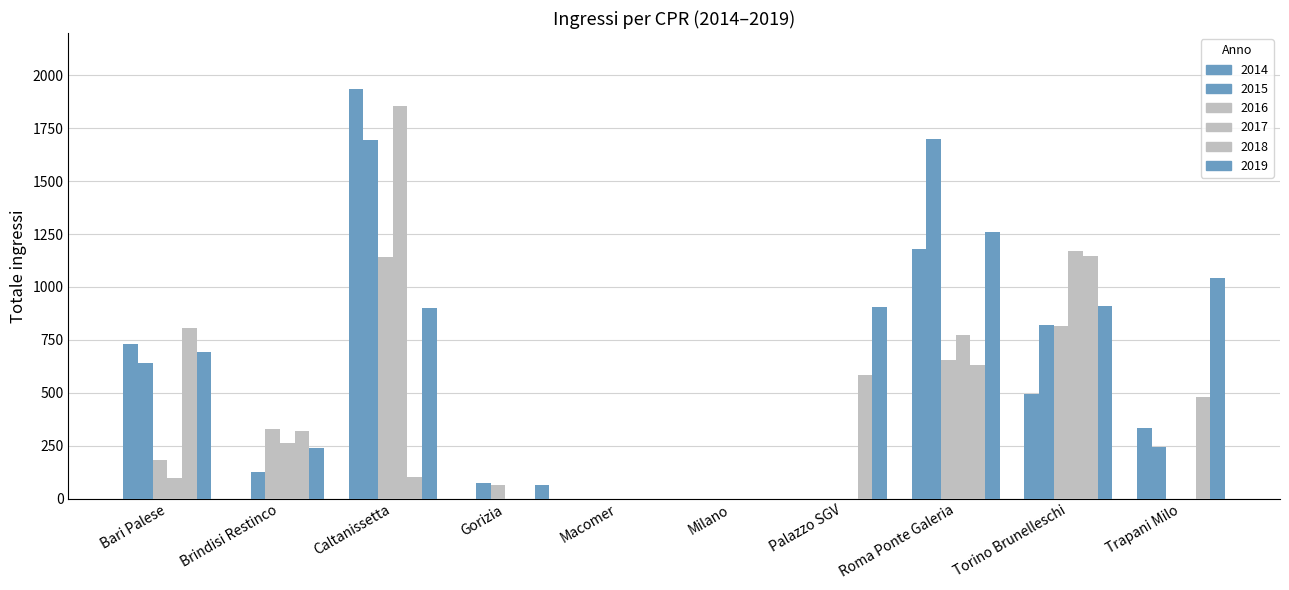

What is the maximum value shown in the chart?

1936